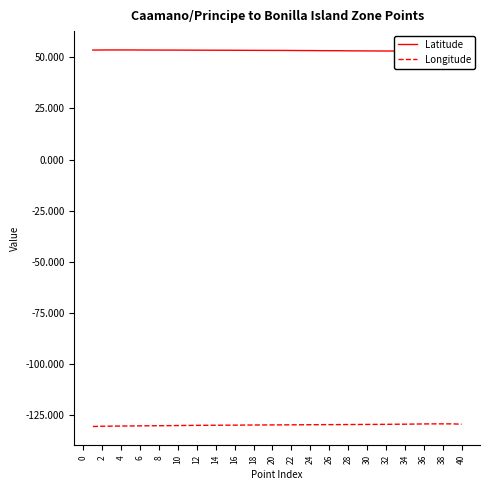

Does the chart have visible grid lines?

No